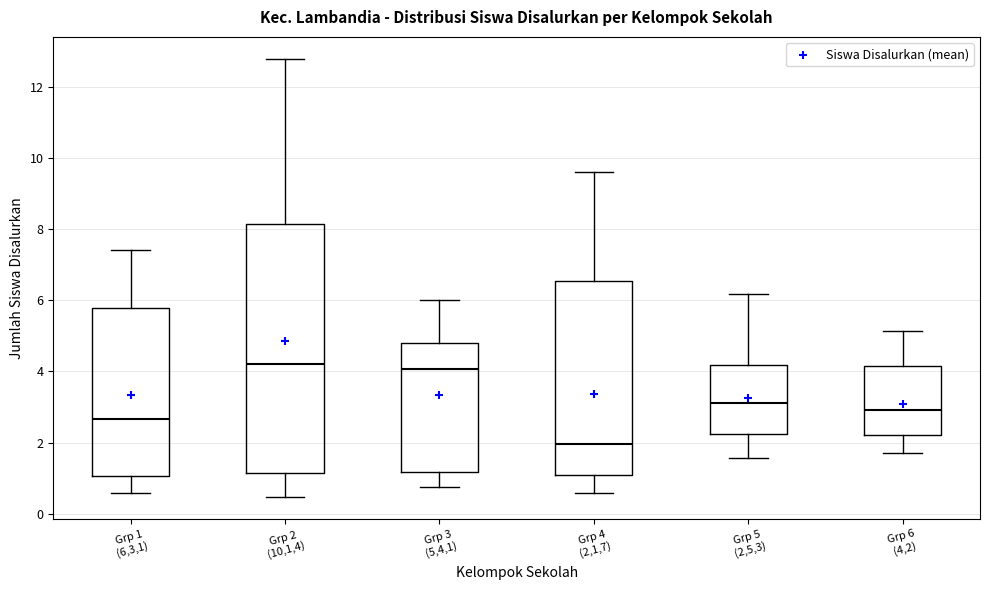

Comparing the boxes themselves (not the whiskers), which one is the tallest?

Grp 2 (10,1,4)